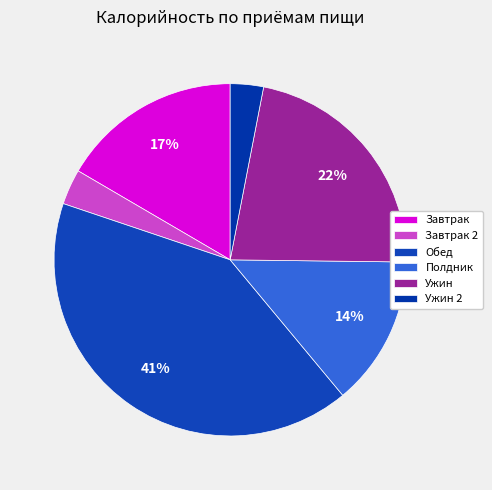

Is there any slice that represents more than half of the pie?

No